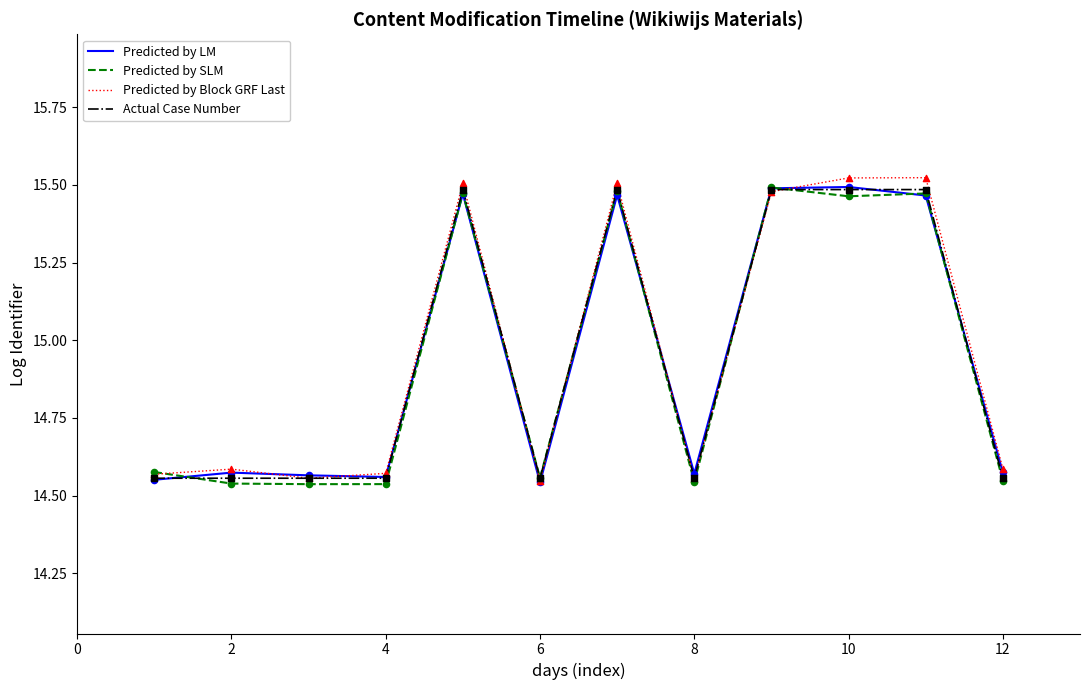

What are all the series names shown in the legend?

Predicted by LM, Predicted by SLM, Predicted by Block GRF Last, Actual Case Number